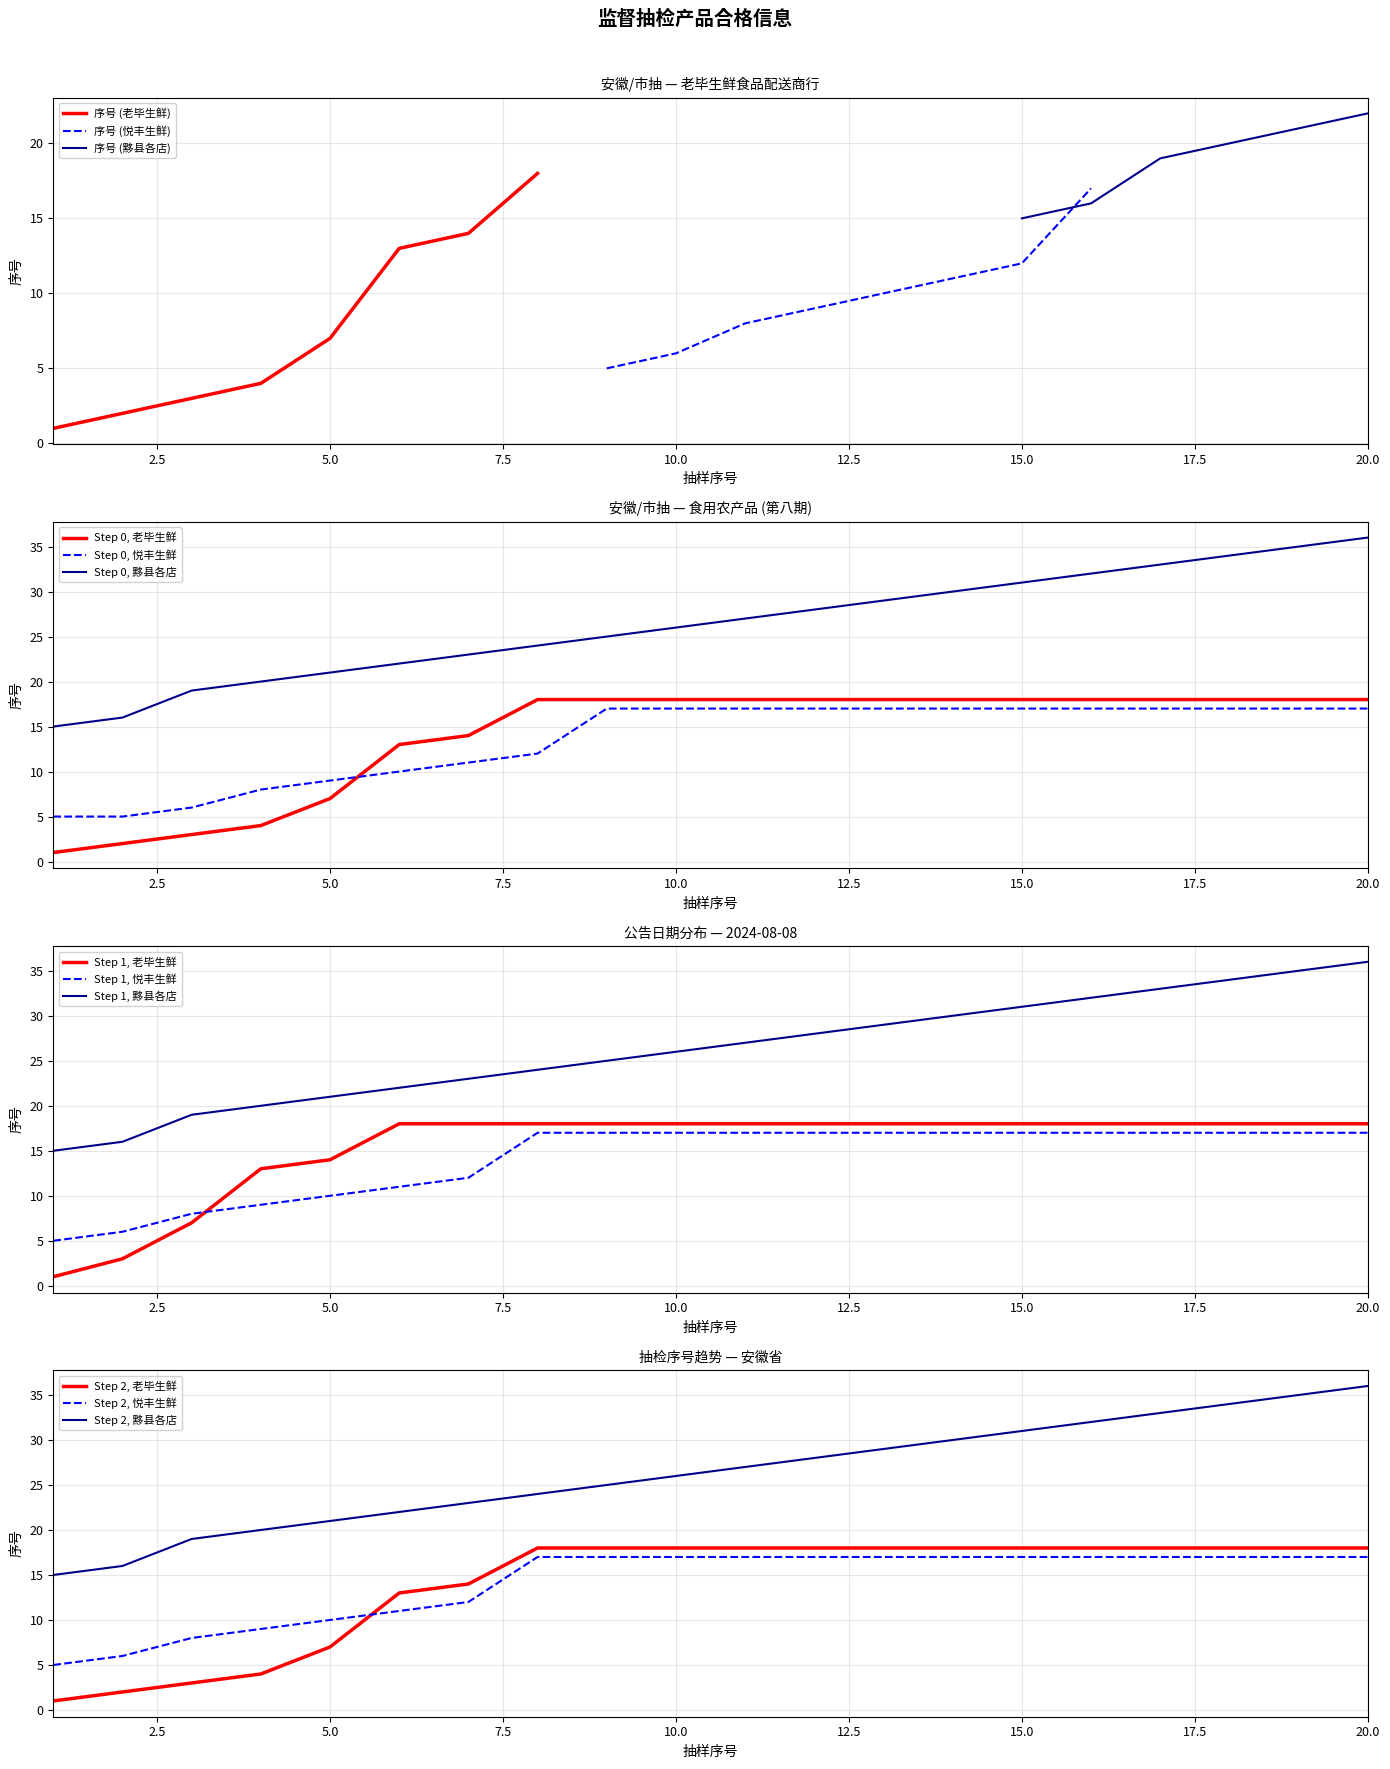

What is the highest value of the Step 0, 黟县各店 series?

36